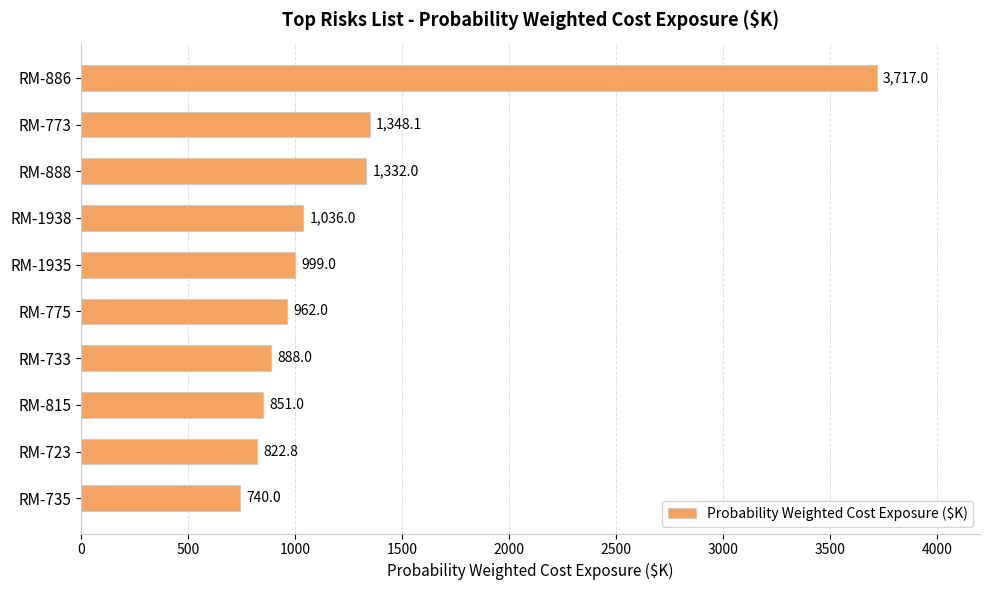

What is the greatest value displayed?

3717.0